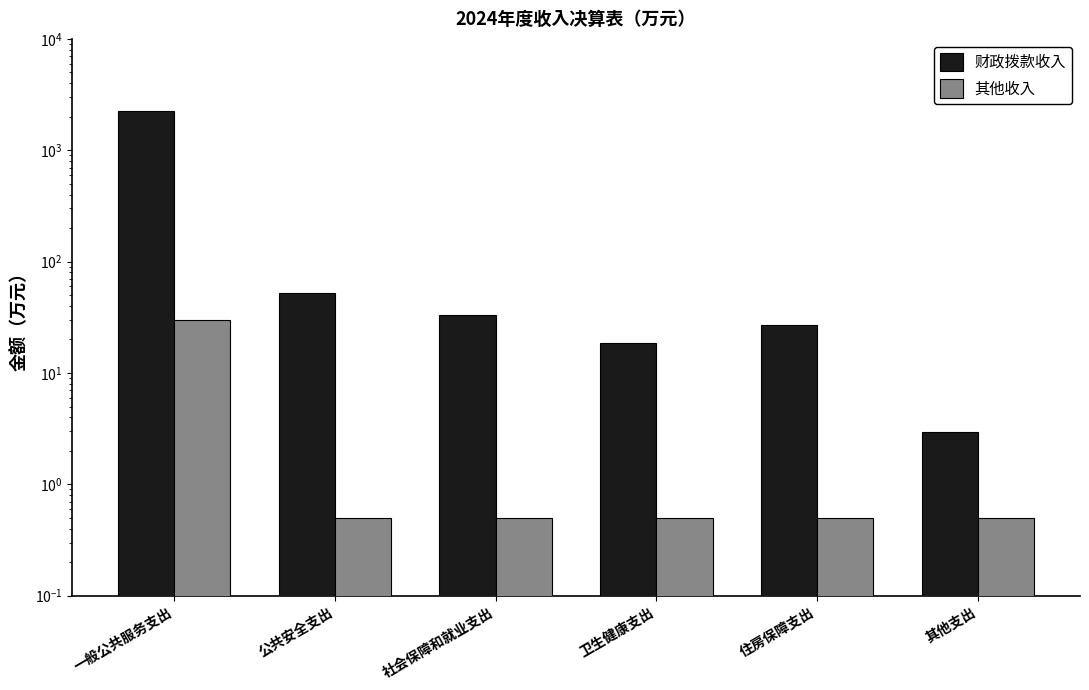

Is it true that 财政拨款收入 equals 1.6 at 其他支出?

False